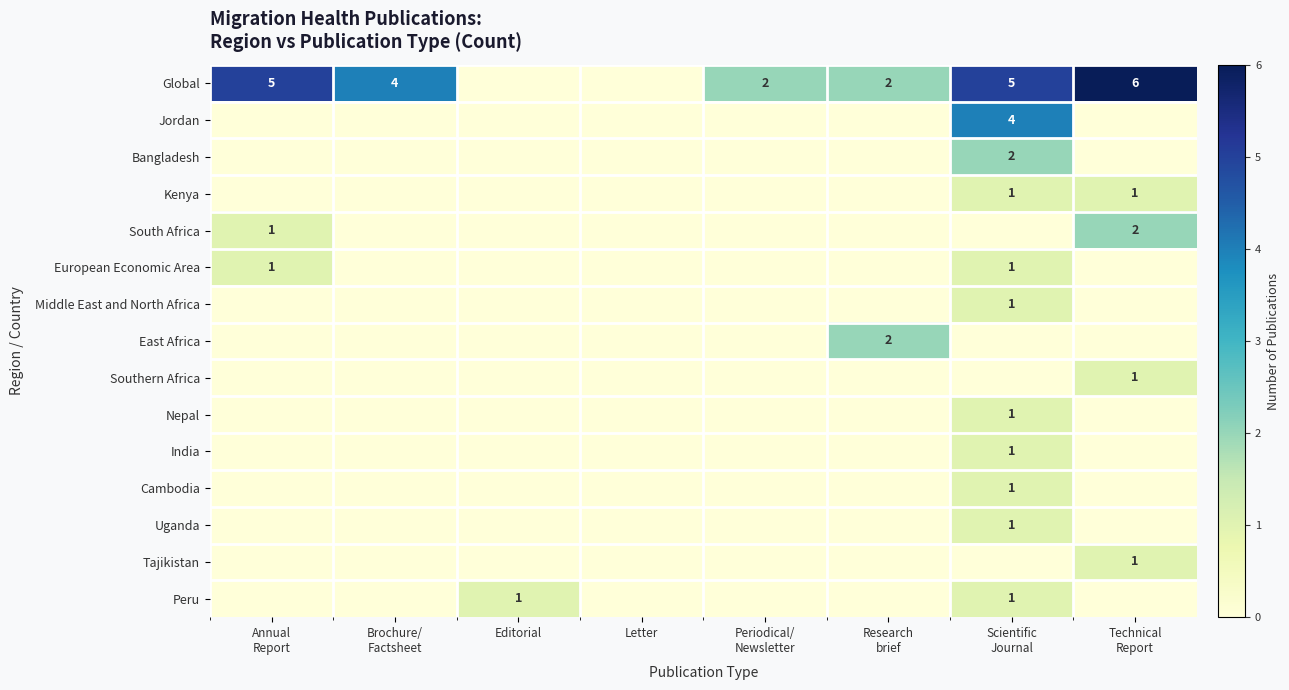

What is the spread (max minus min) of values at Editorial?

1